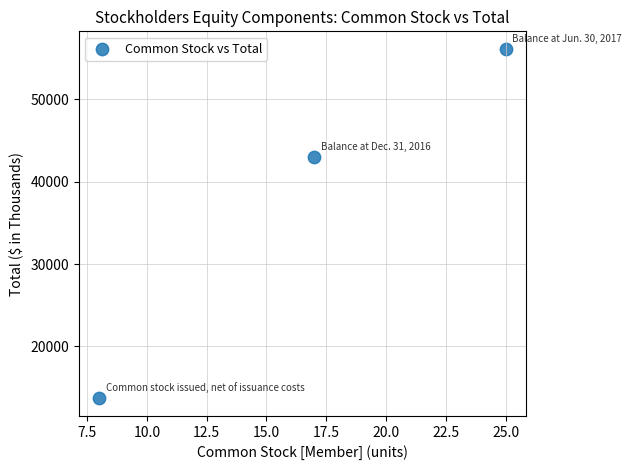

What is the range of Y values (max minus min)?

42429